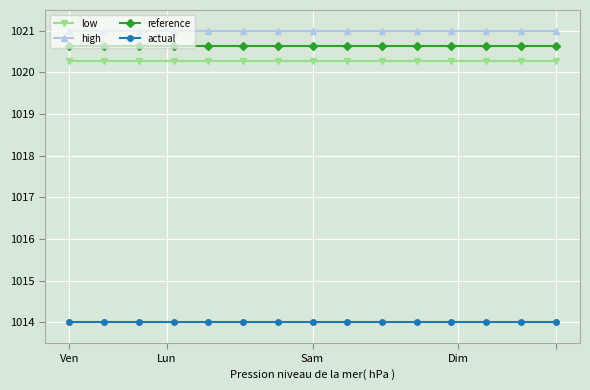

What is the greatest value displayed?

1021.0